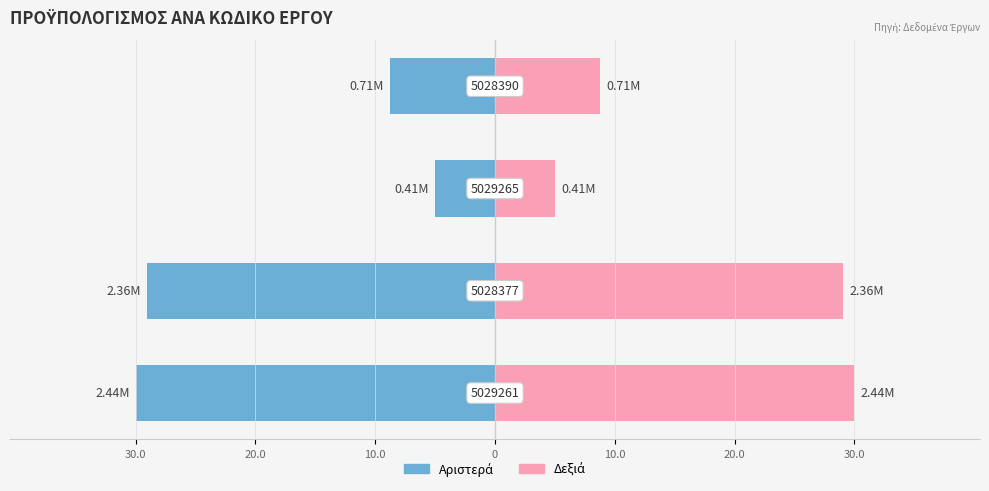

What is the greatest value displayed?

30.0